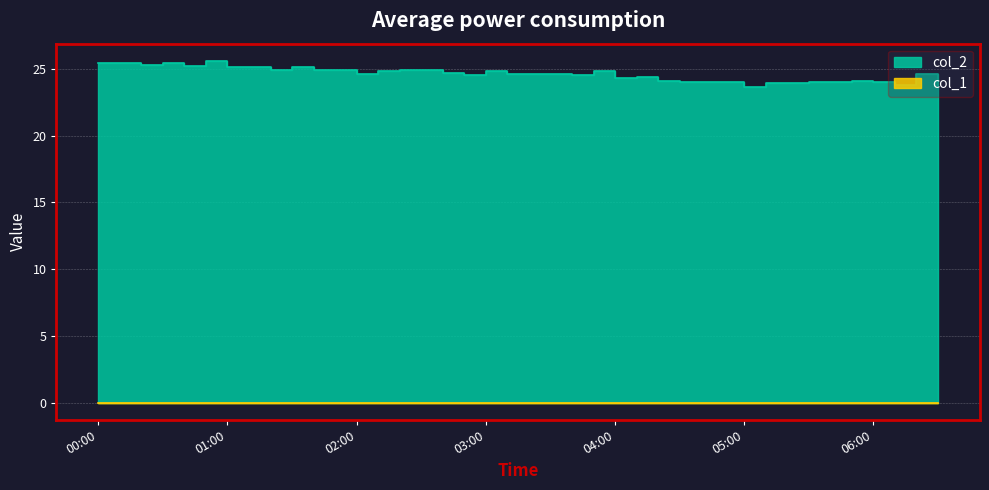

Reading left to right, transcribe all the data shown in this chart.

25.4	25.4	25.3	25.4	25.2	25.6	25.1	25.1	24.9	25.1	24.9	24.9	24.6	24.8	24.9	24.9	24.7	24.5	24.8	24.6	24.6	24.6	24.5	24.8	24.3	24.4	24.1	24.0	24.0	24.0	23.6	23.9	23.9	24.0	24.0	24.1	24.0	23.8	24.6	23.8